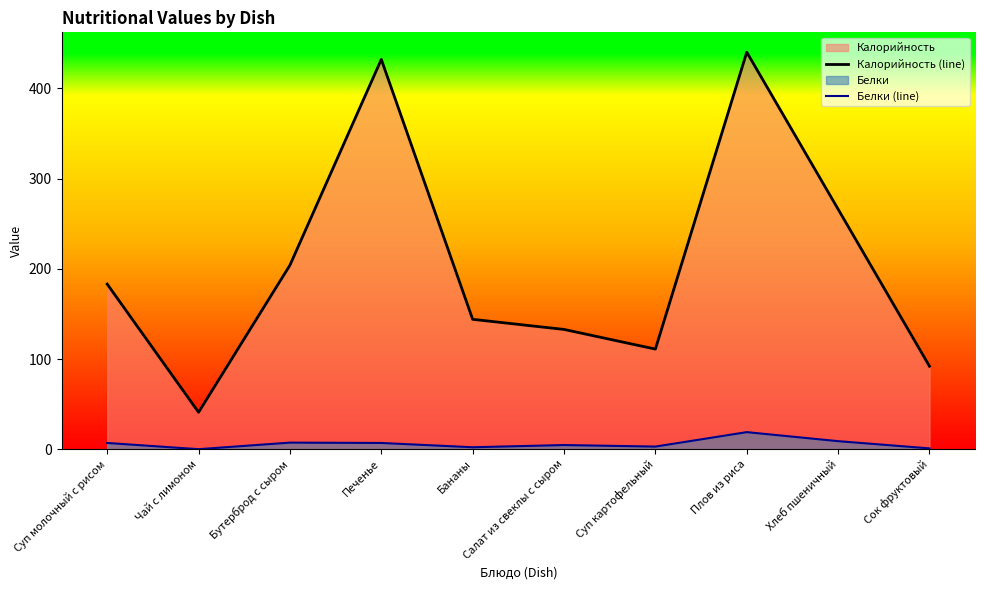

Which category has the highest value in the Белки (line) series?

Плов из риса